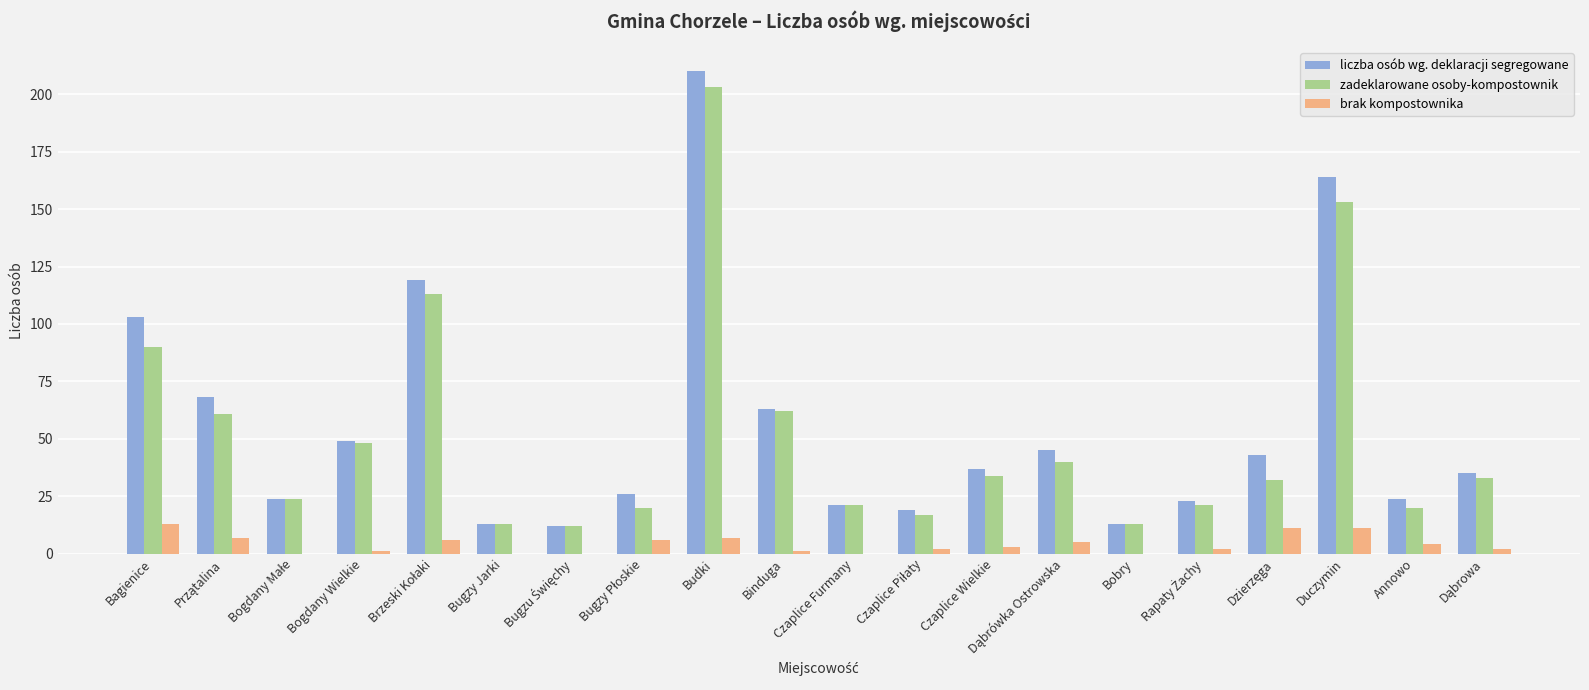

The value of zadeklarowane osoby-kompostownik at Budki is 203. True or false?

True